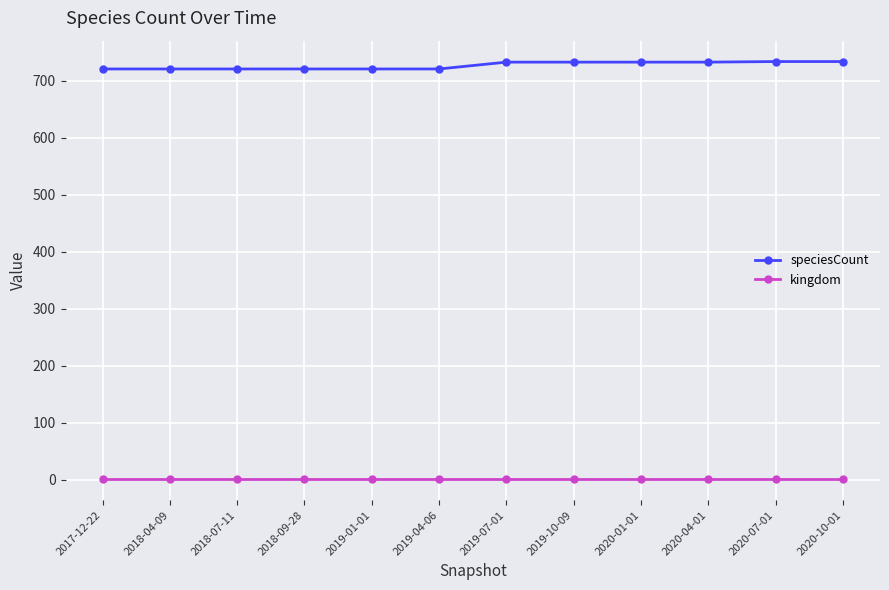

What is the sum of all speciesCount values?

8726